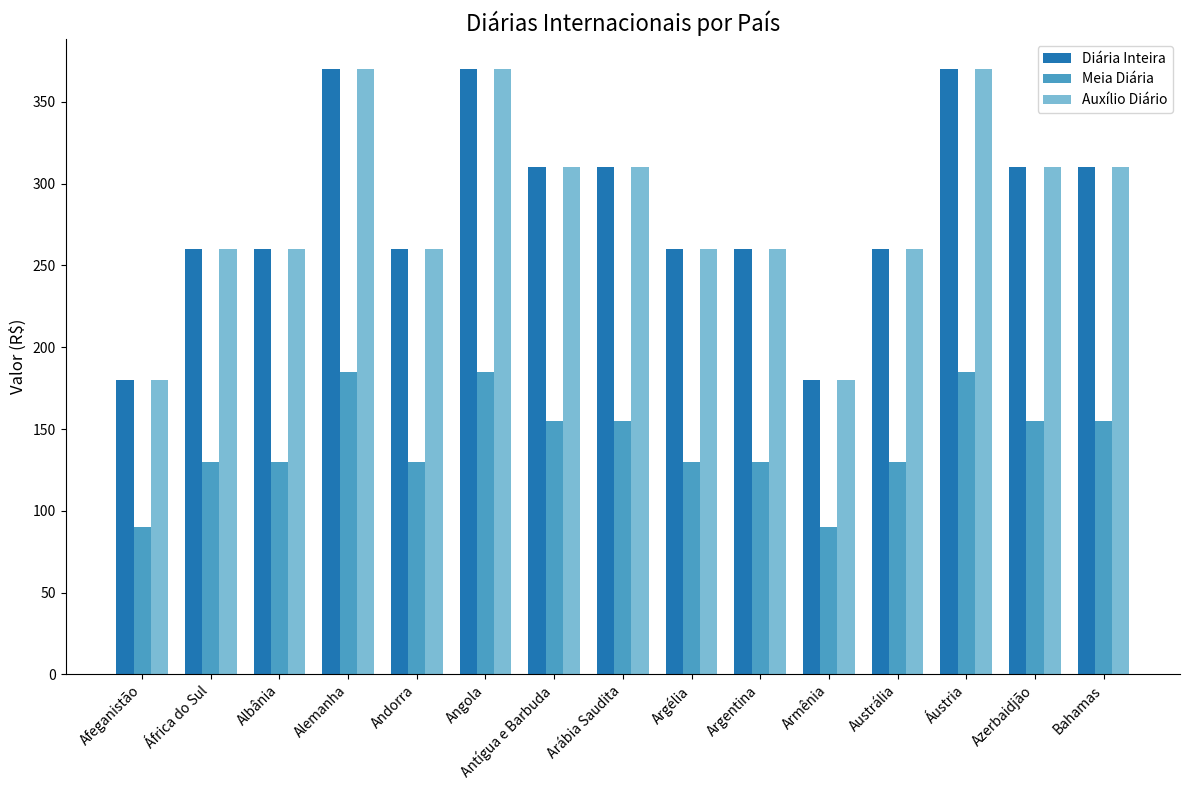

At how many categories does at least one series exceed 302?

7